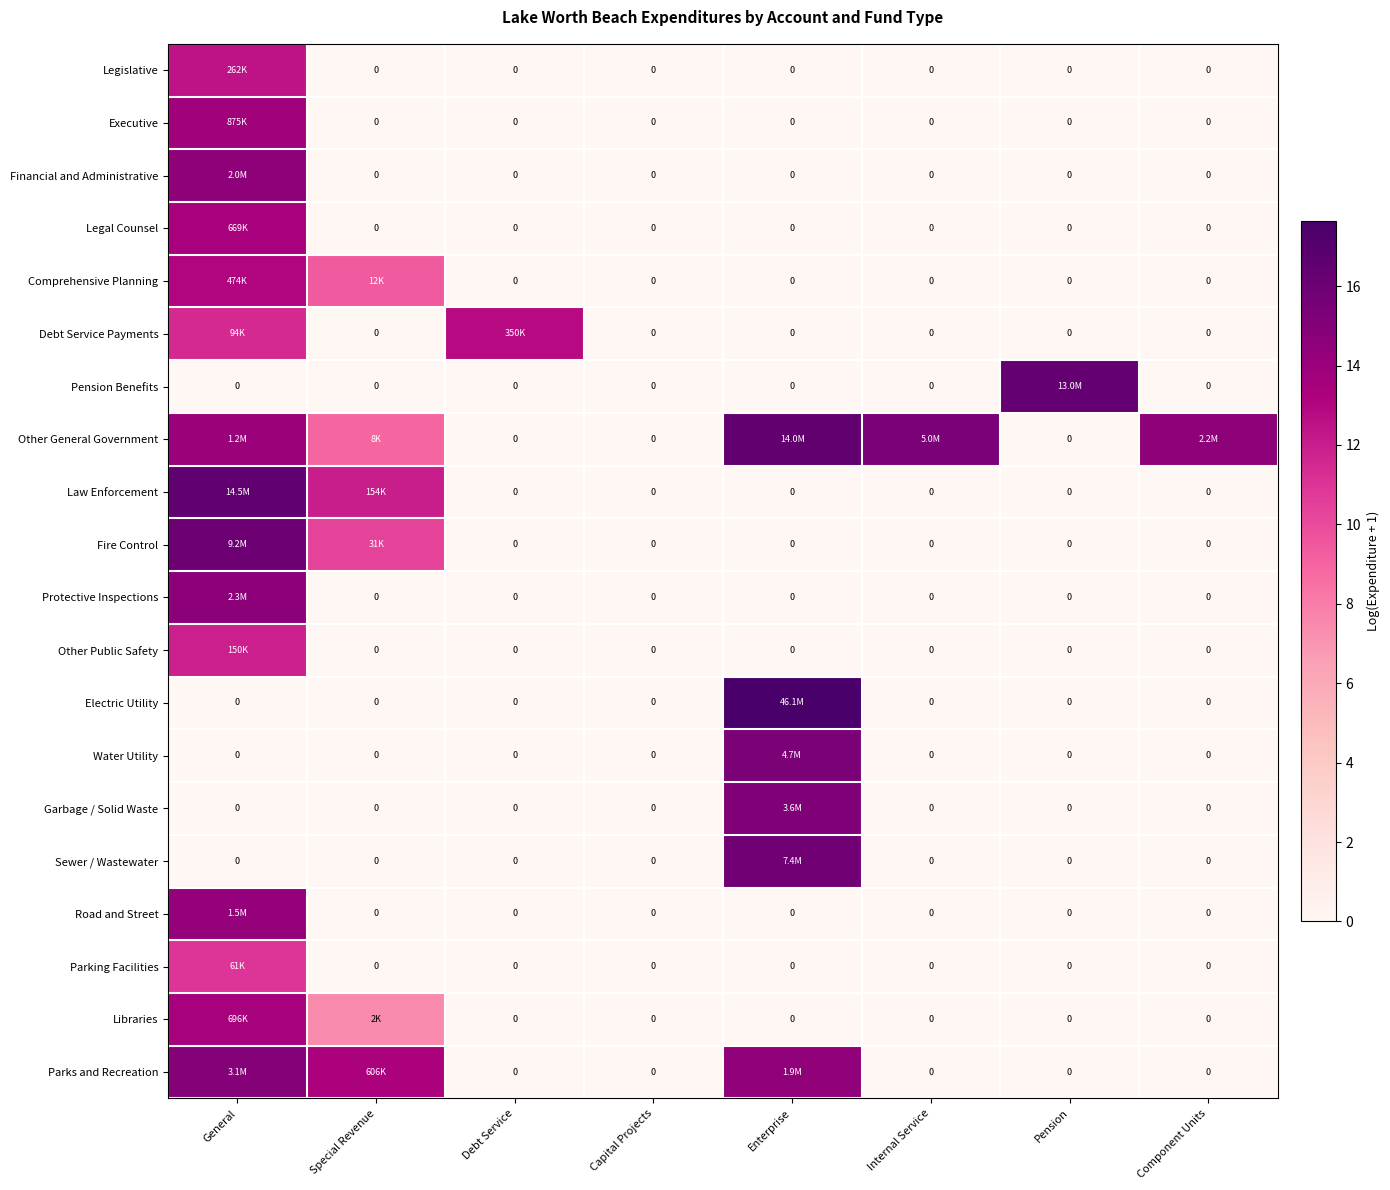

How many values in the Parks and Recreation series exceed 0?

3